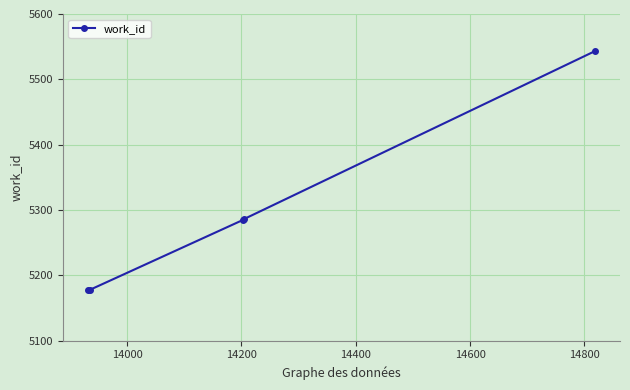

What is the difference between the second highest and second lowest values?

108